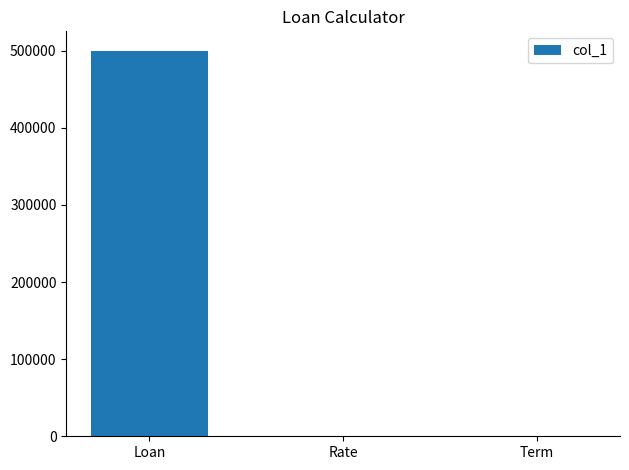

What is the maximum value shown in the chart?

500000.0